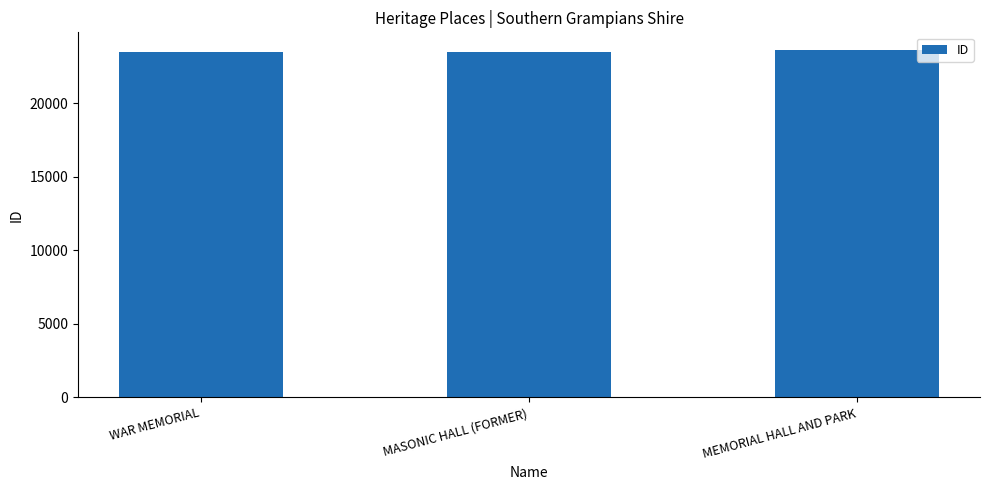

What is the label of the 2nd bar from the left?

MASONIC HALL (FORMER)